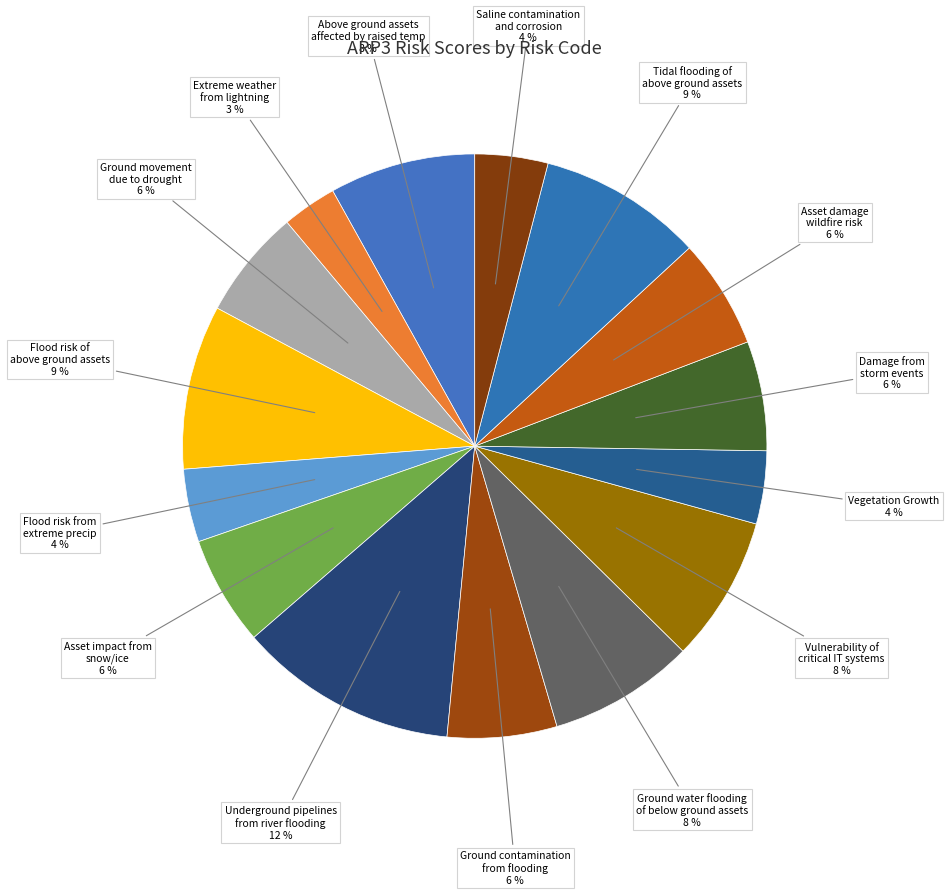

Count the number of slices in the pie.

15